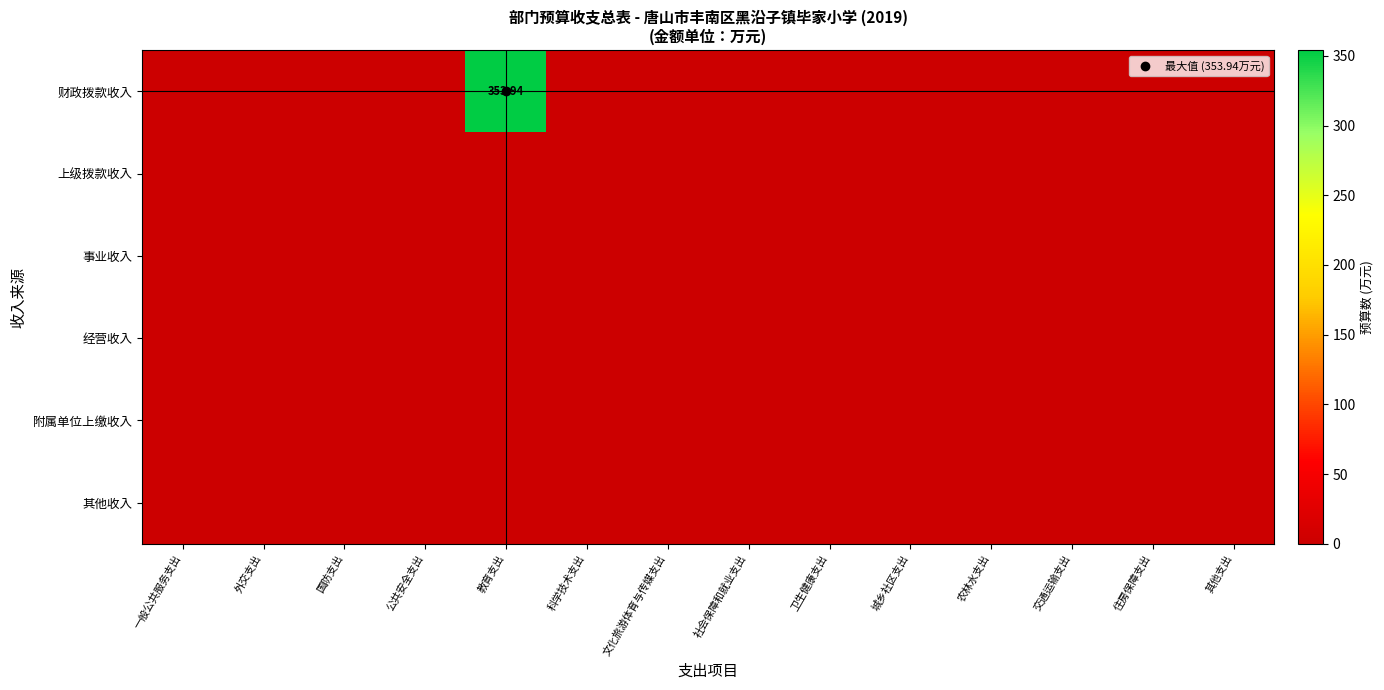

Which series changed the most between 国防支出 and 公共安全支出?

财政拨款收入